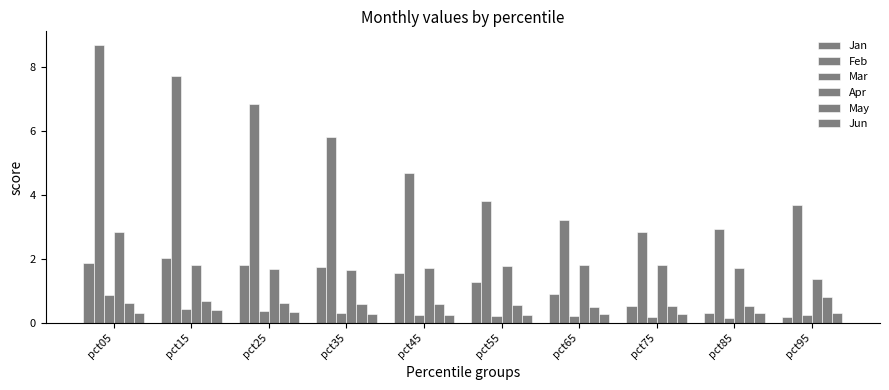

What is the minimum value shown in the chart?

0.2